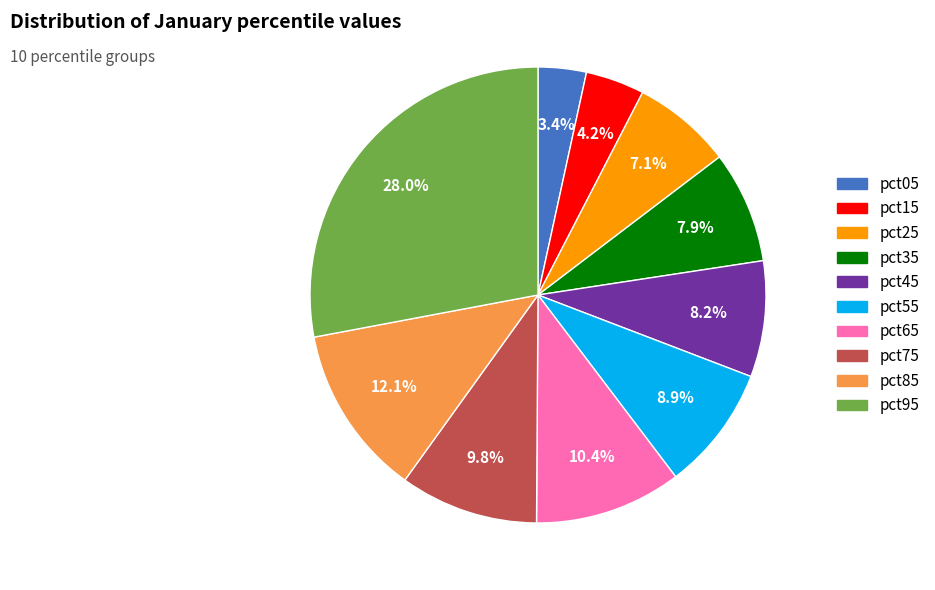

What portion of the pie excludes pct35?

92.1%